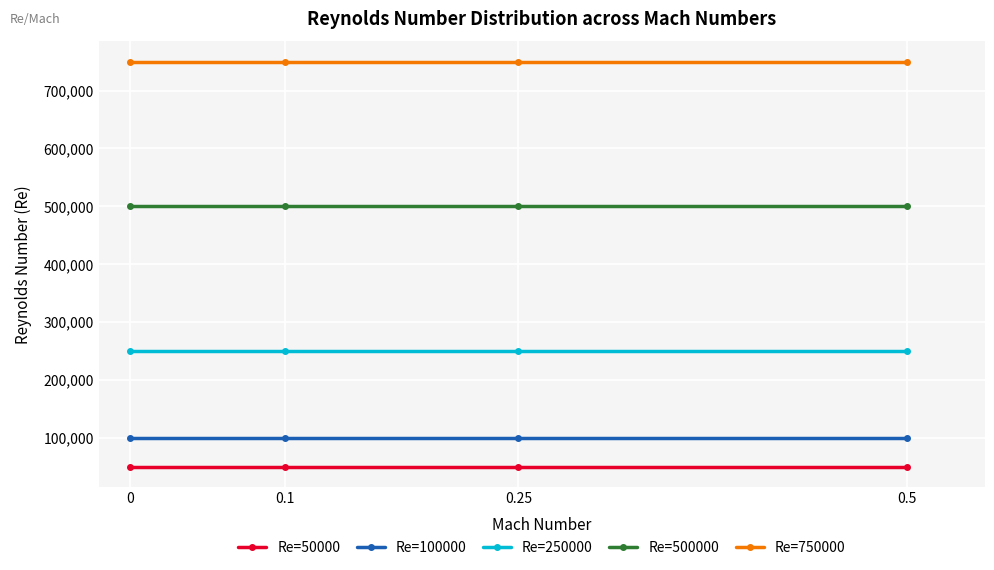

Reading right to left, list all the values displayed in this chart.

Re=50000: 50000	50000	50000	50000
Re=100000: 100000	100000	100000	100000
Re=250000: 250000	250000	250000	250000
Re=500000: 500000	500000	500000	500000
Re=750000: 750000	750000	750000	750000